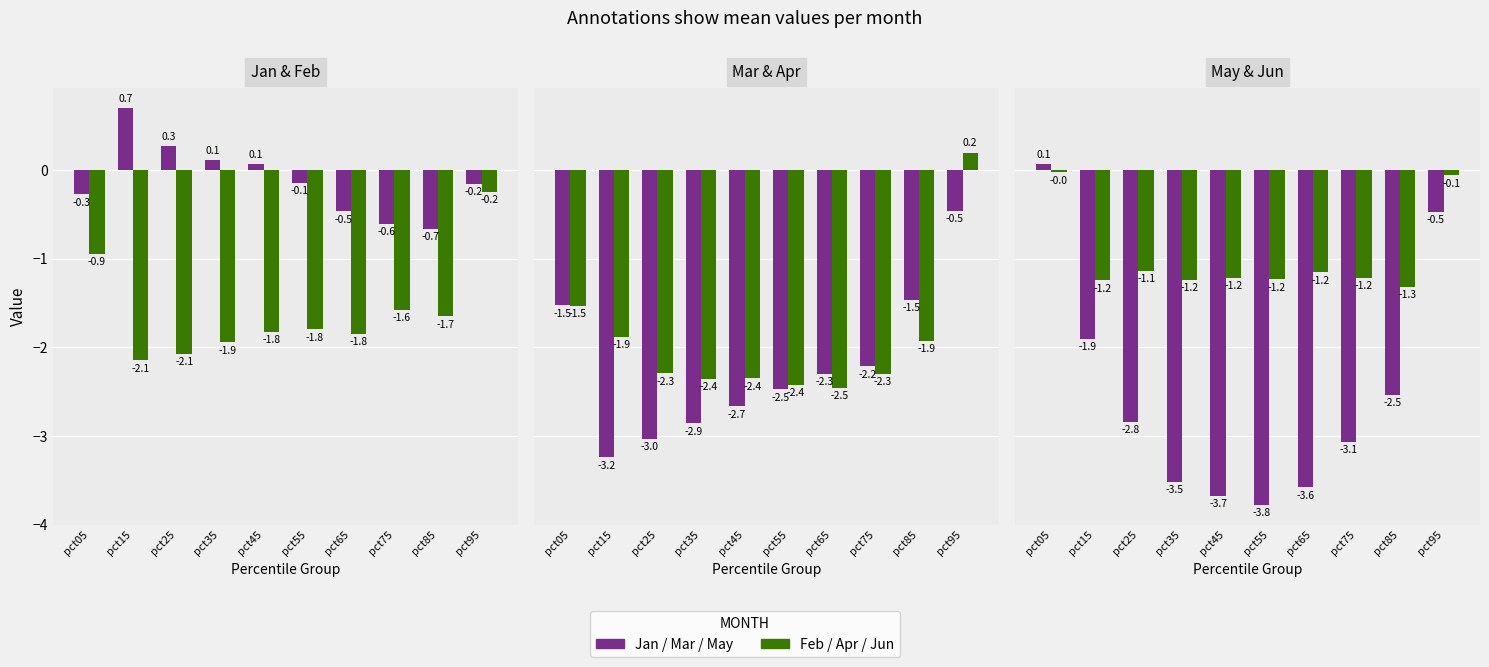

Rank the series by their maximum value, from highest to lowest.

Jan, Apr, May, Jun, Feb, Mar